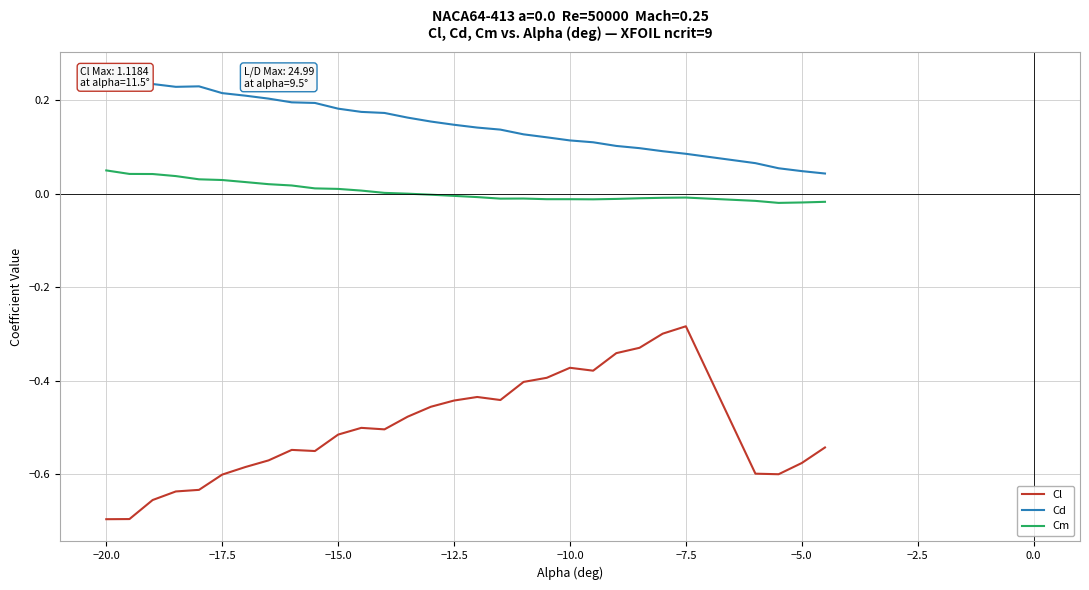

What are all the series names shown in the legend?

Cl, Cd, Cm